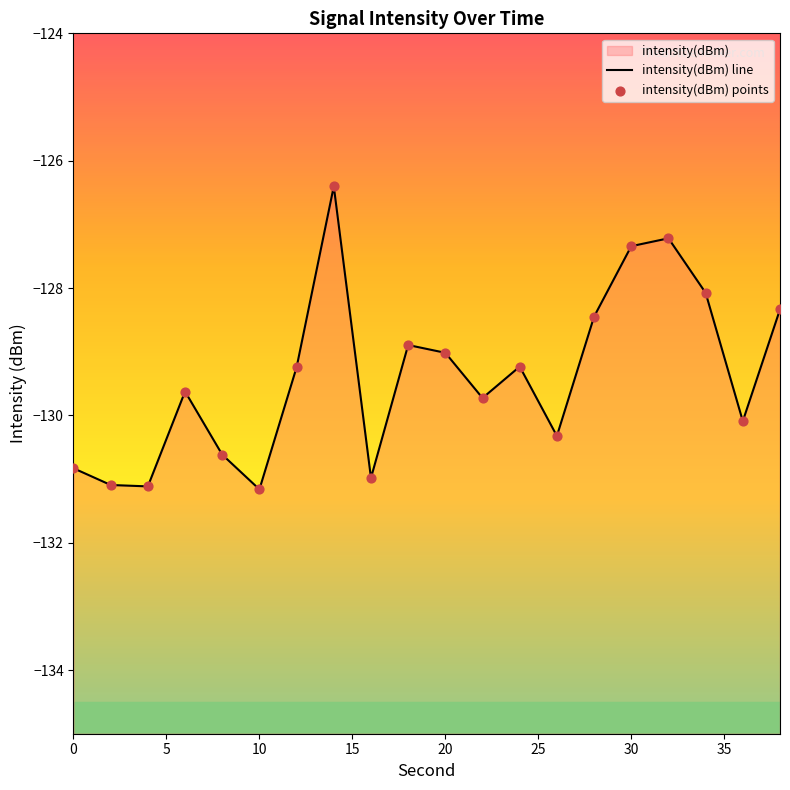

Is the value of intensity(dBm) line at 25 greater than the value of intensity(dBm) points at 15?

No